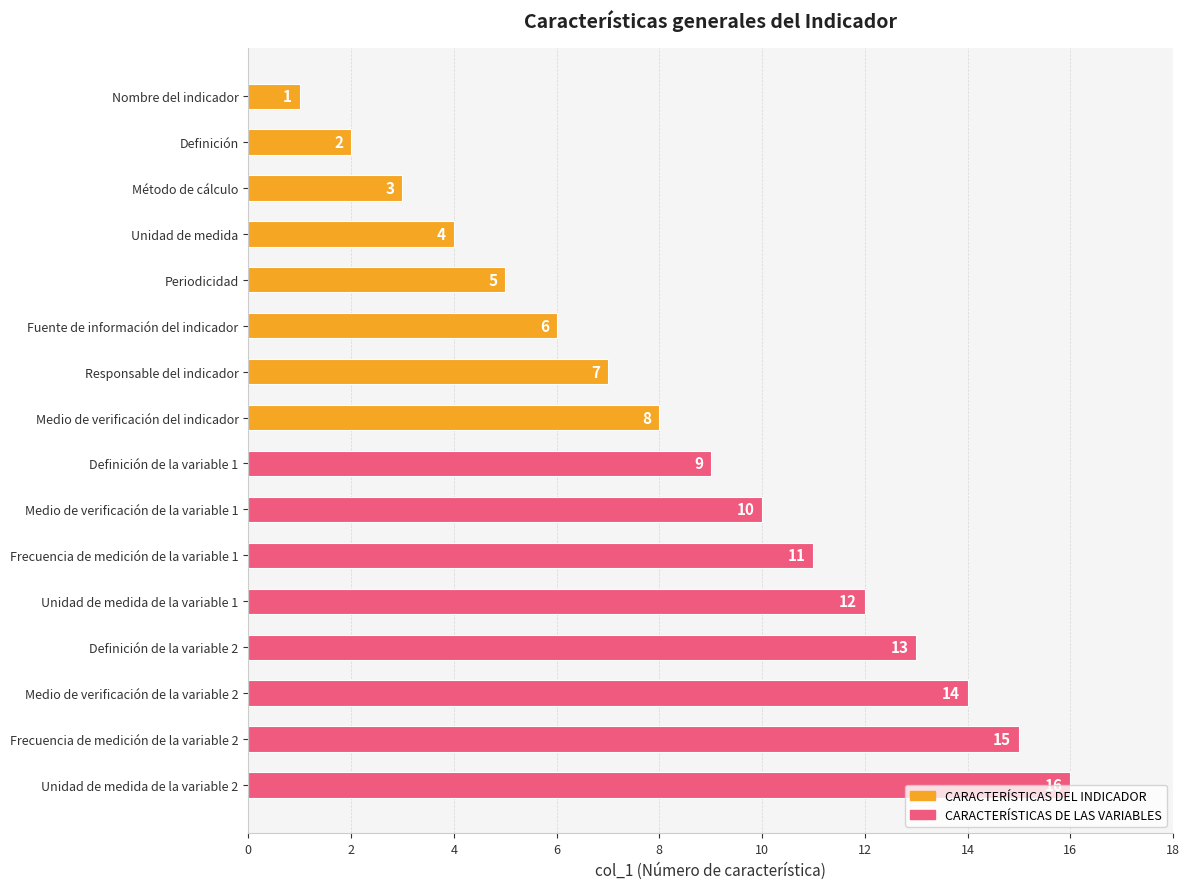

What is the label of the 15th bar from the top?

Frecuencia de medición de la variable 2